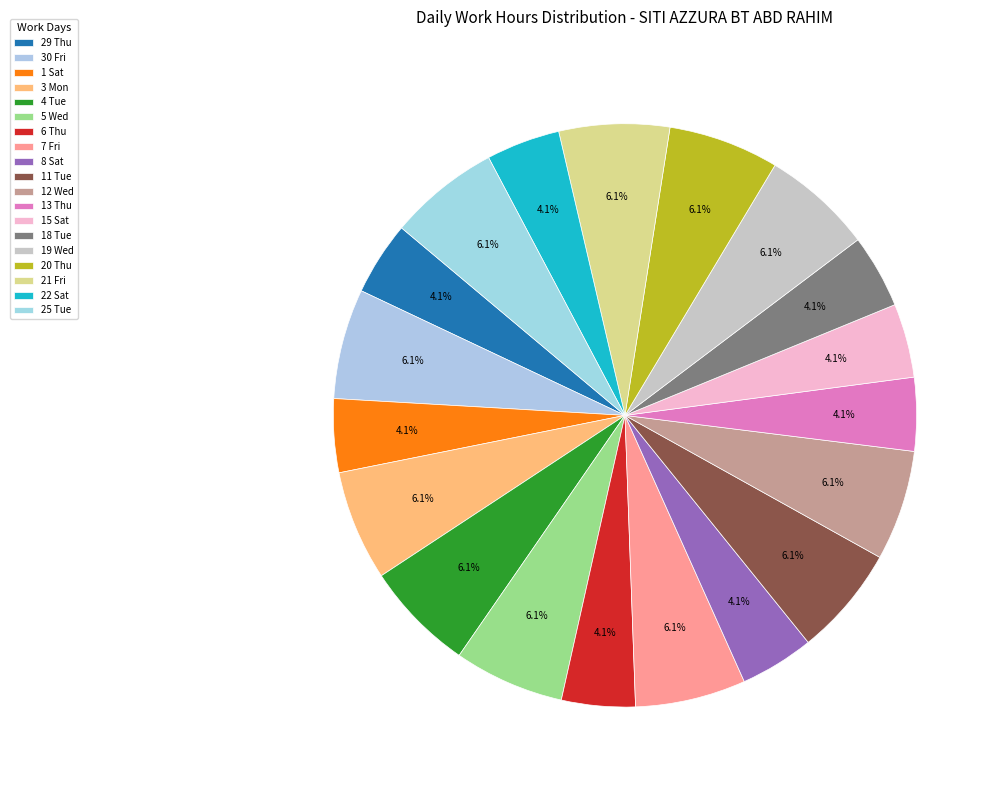

To the nearest percent, what portion does 7 Fri represent?

6%